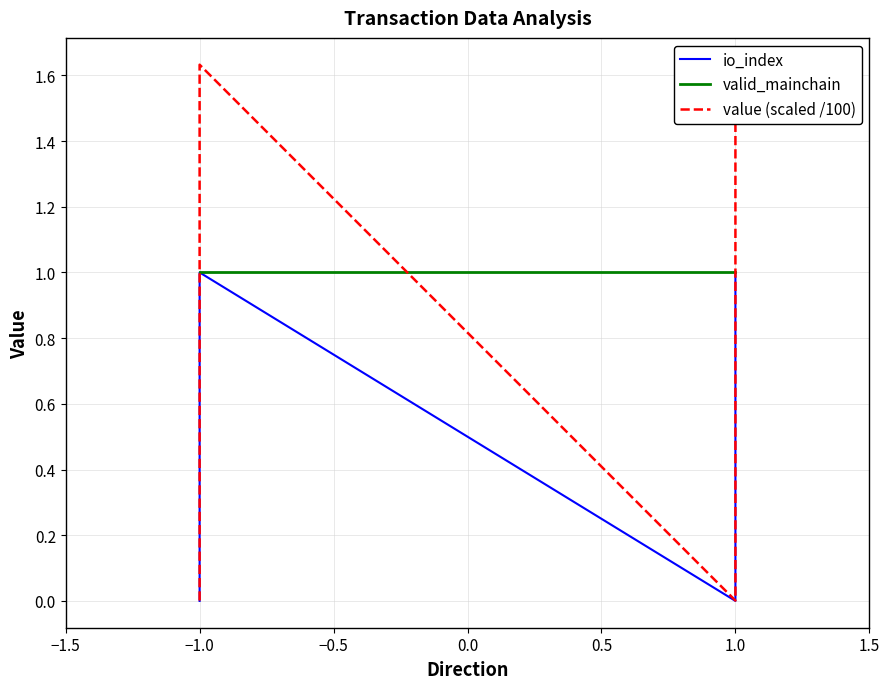

Which series ends up on top after the final intersection of value (scaled /100) and valid_mainchain?

value (scaled /100)